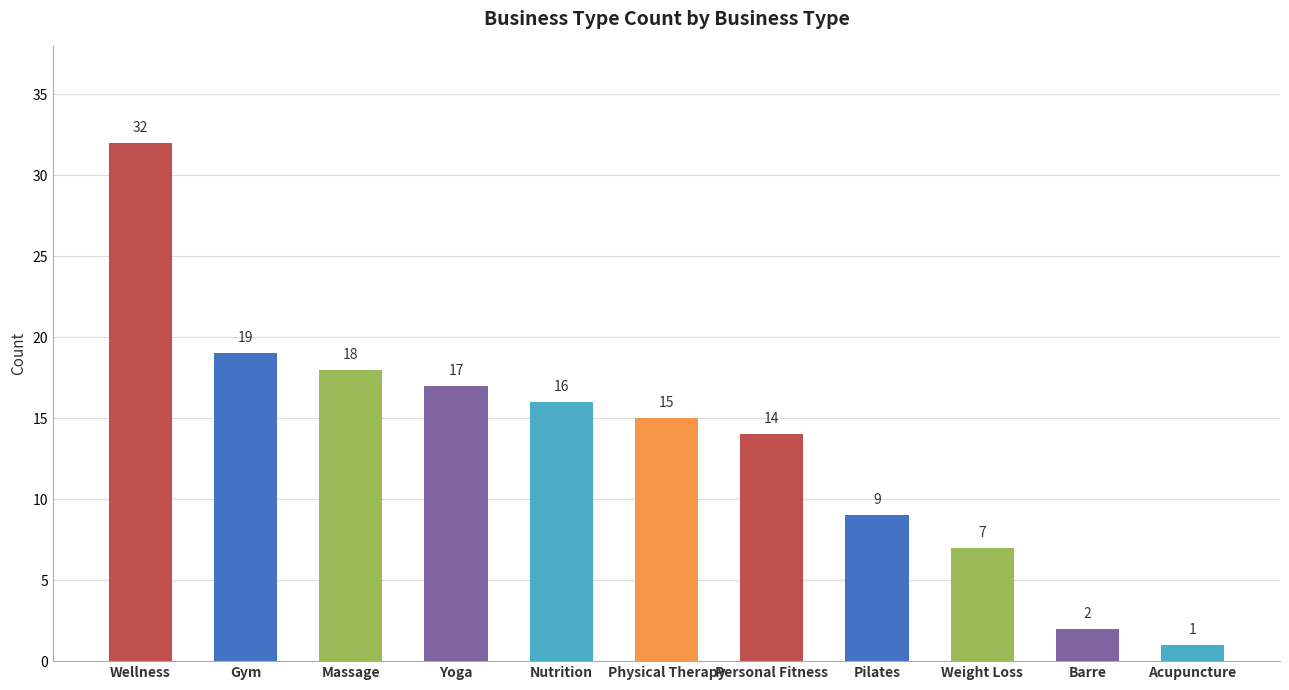

List the labels in order of value, smallest first.

Acupuncture, Barre, Weight Loss, Pilates, Personal Fitness, Physical Therapy, Nutrition, Yoga, Massage, Gym, Wellness